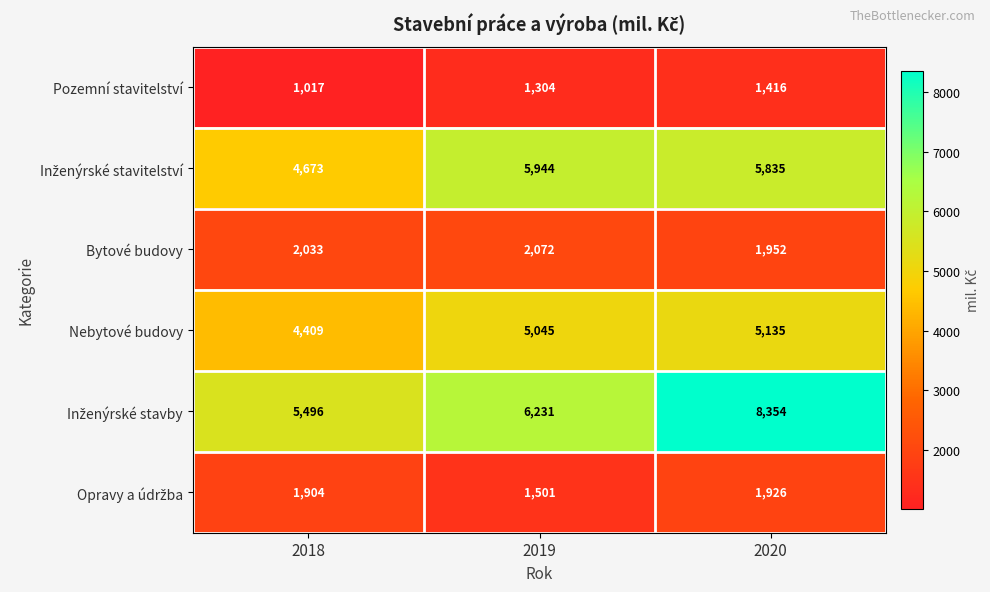

What is the average value of the Bytové budovy series?

2019